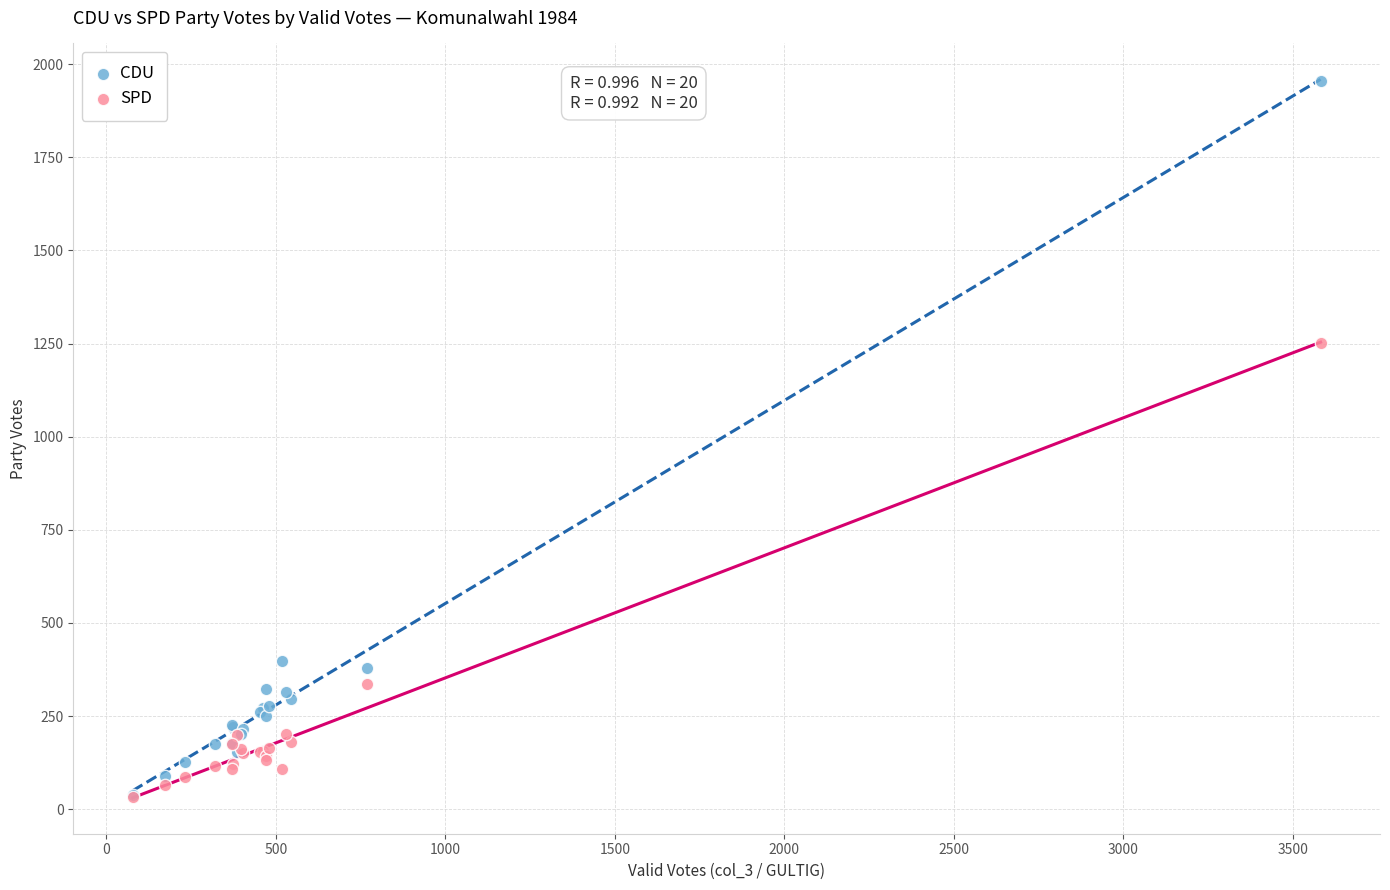

In the CDU series, what Y value is closest to 997?

397